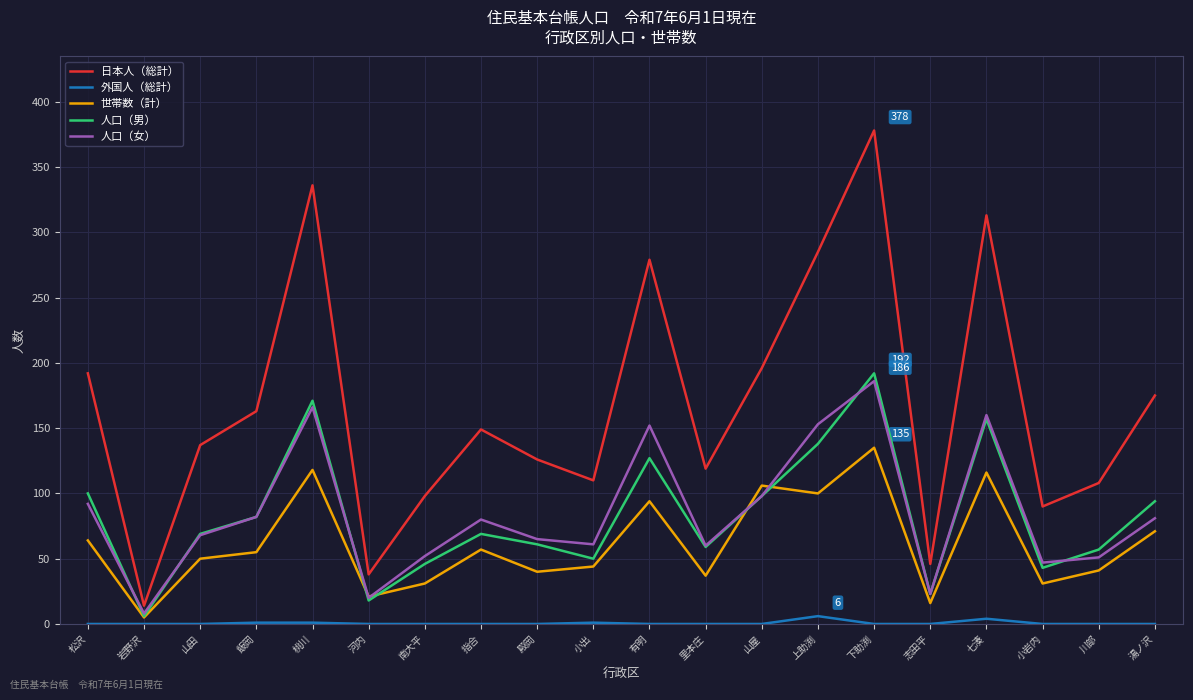

True or false: 人口（女） and 日本人（総計） intersect in this chart.

False